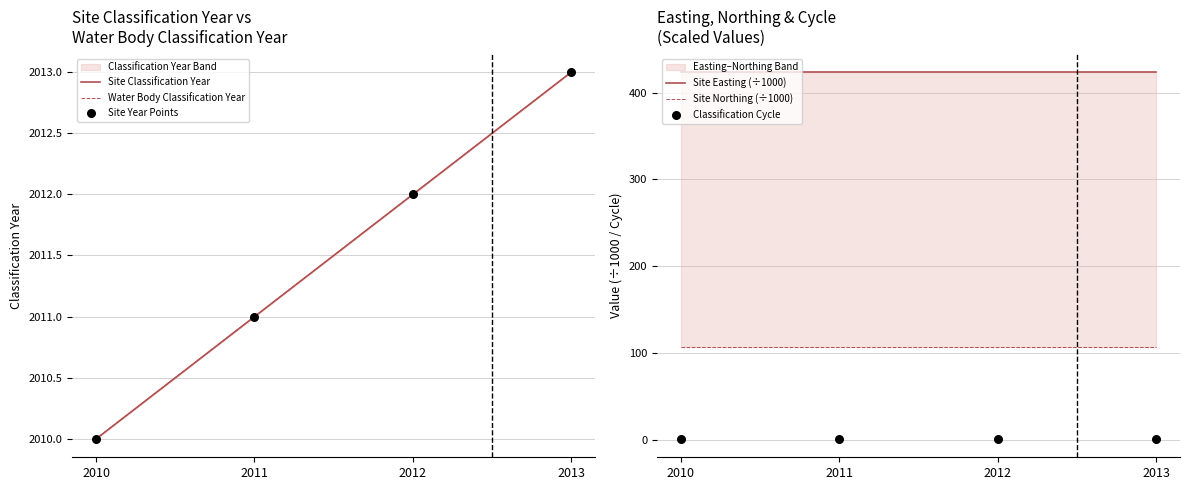

What is the total value across all series at 2011?

6564.3